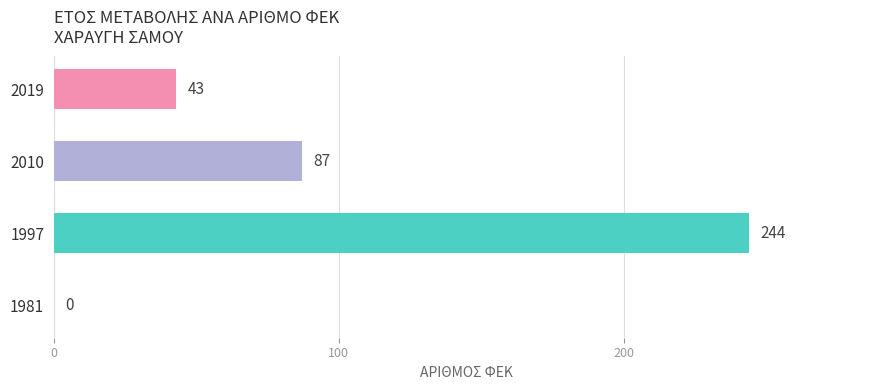

What is the sum of the values at 1981 and 2010?

87